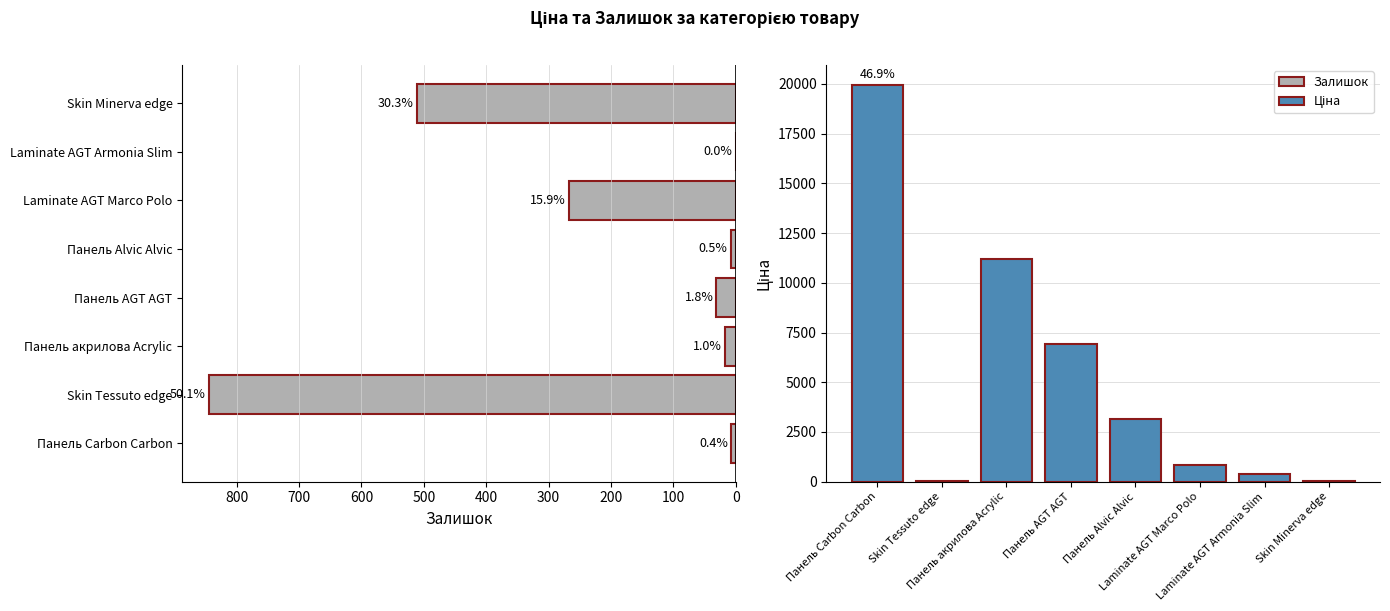

Which series has the widest spread of values?

Ціна